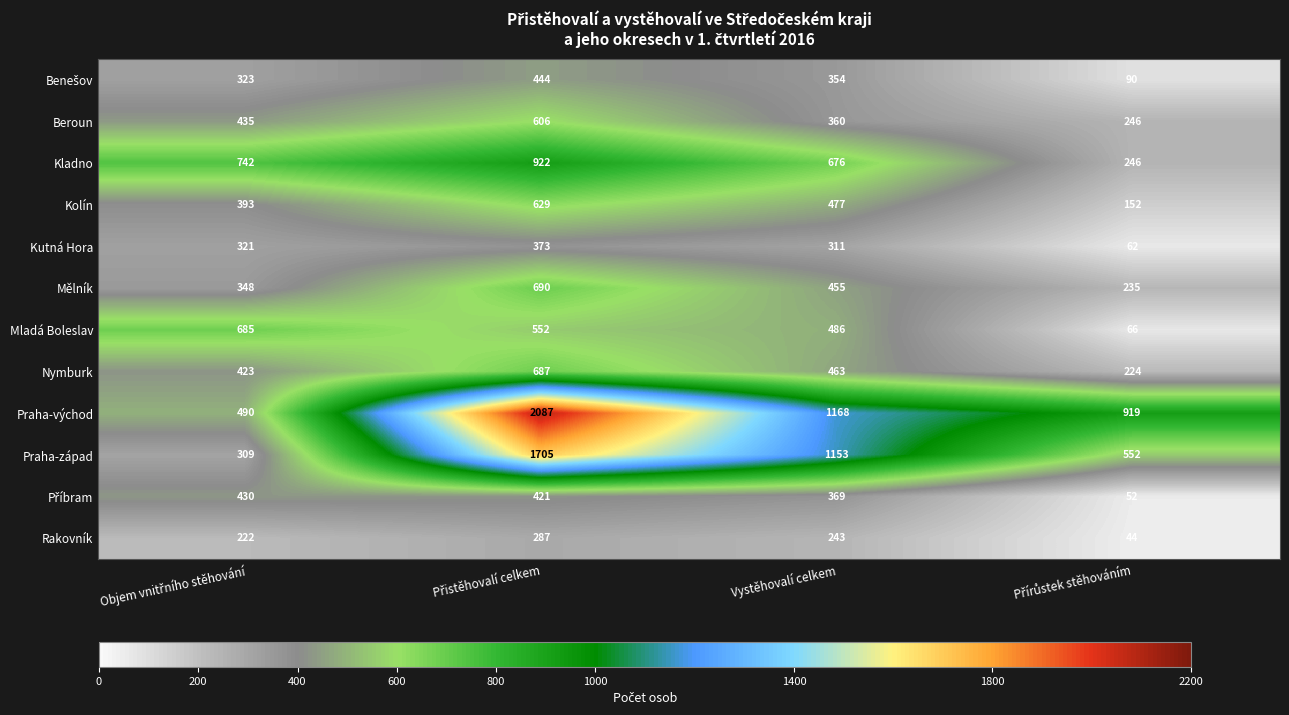

At which label is Mladá Boleslav closest to 375?

Vystěhovalí celkem